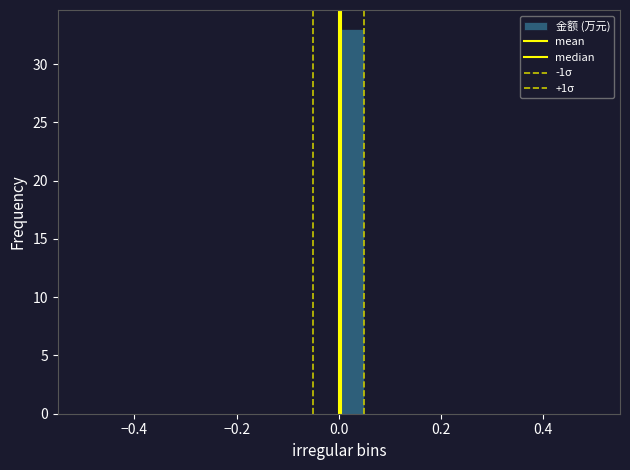

Read against the x-axis, roughly where is the centre of the tallest bar?

0.02